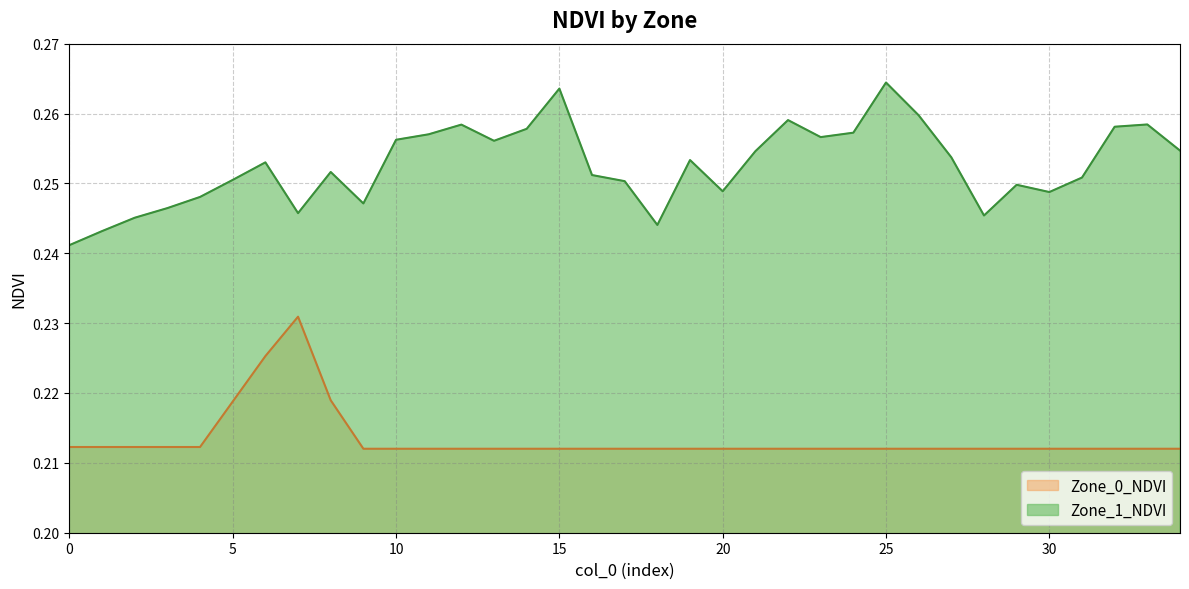

At which category does the data reach its first local peak?

6